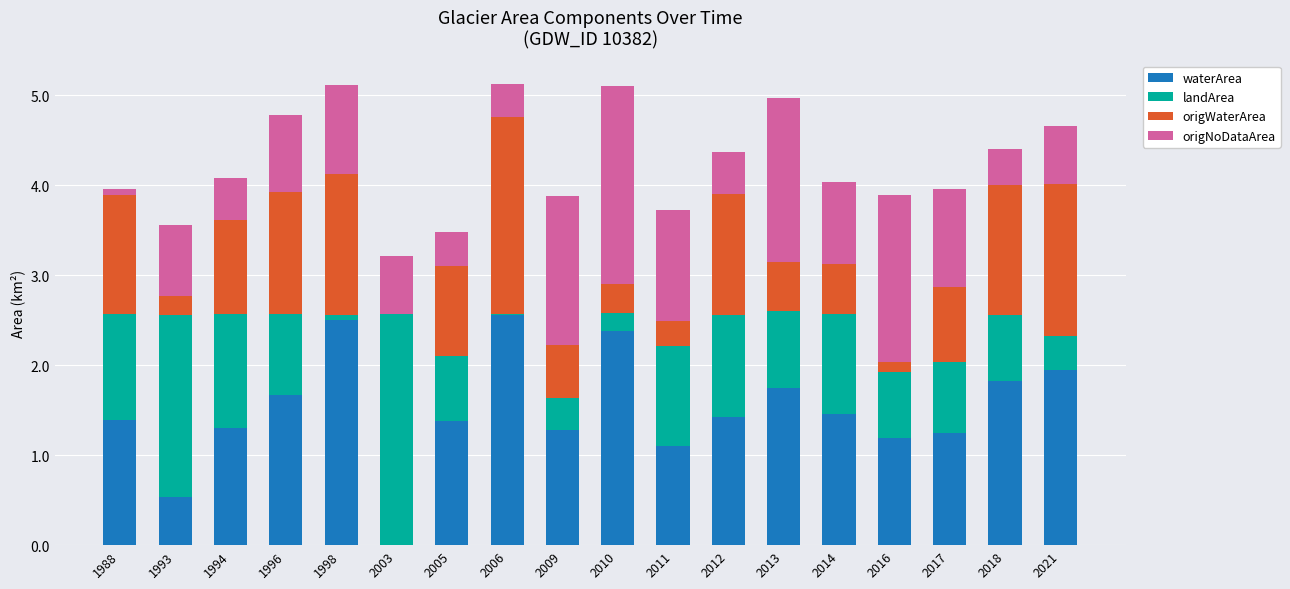

What is the total value across all series at 2017?

4.0